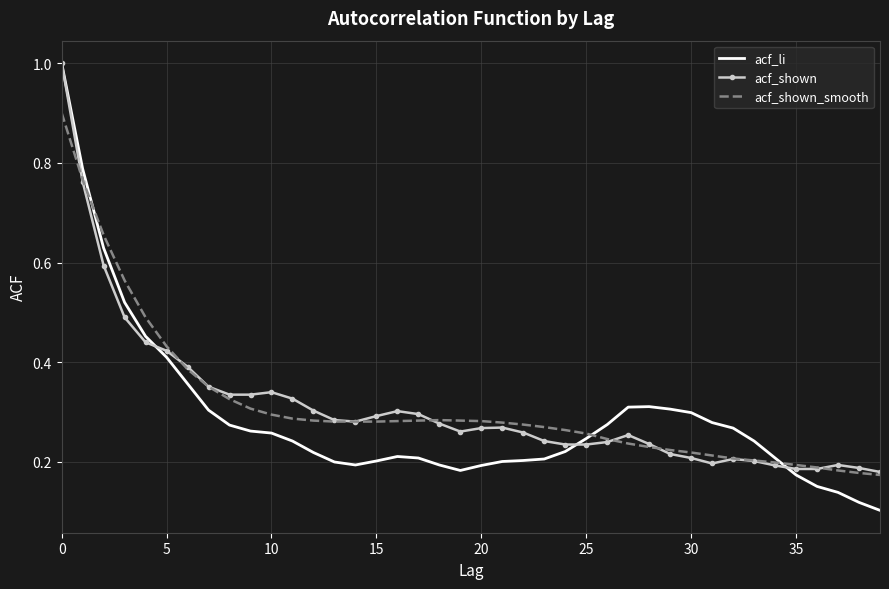

Which series has the largest range (max minus min)?

acf_li